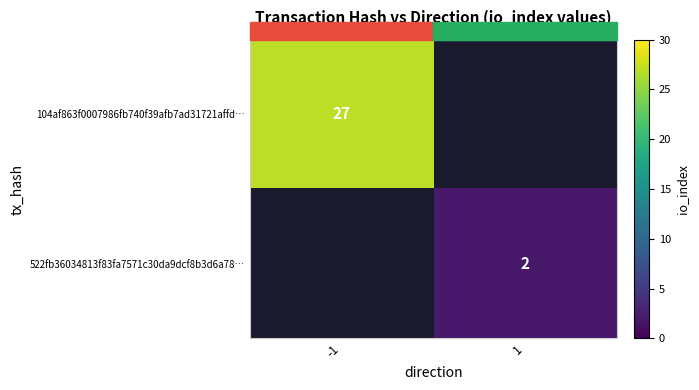

Which label corresponds to the largest value in the chart?

-1